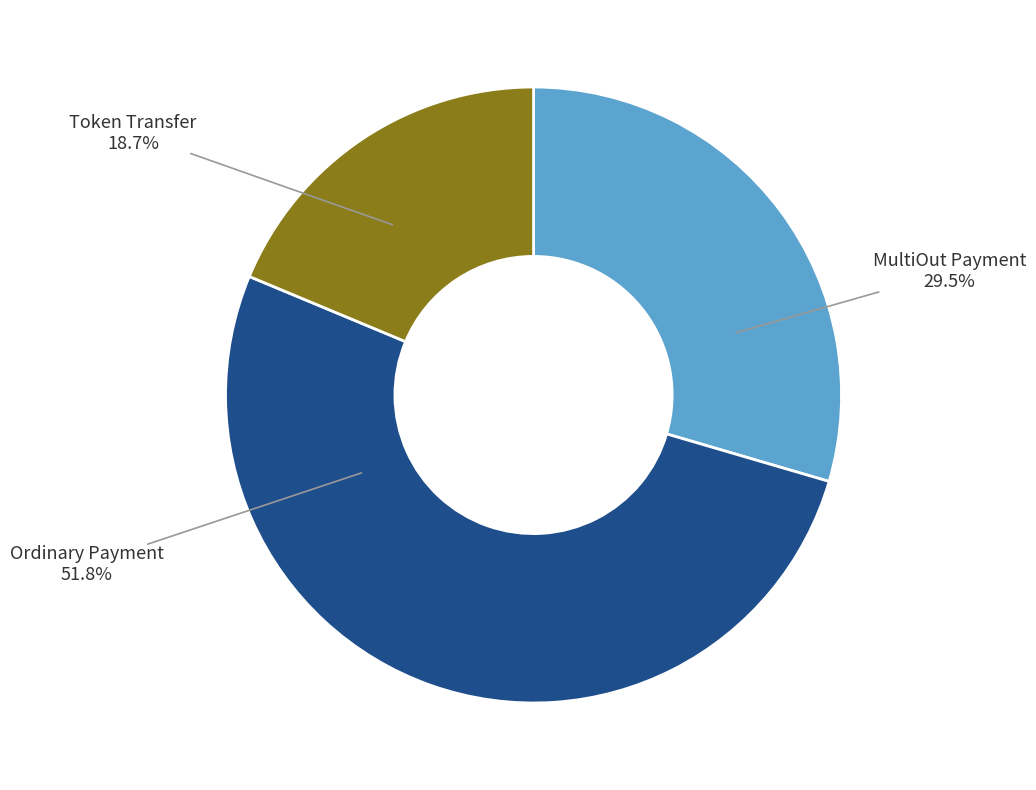

Approximately how many times larger is the value at MultiOut Payment compared to Ordinary Payment?

0.6